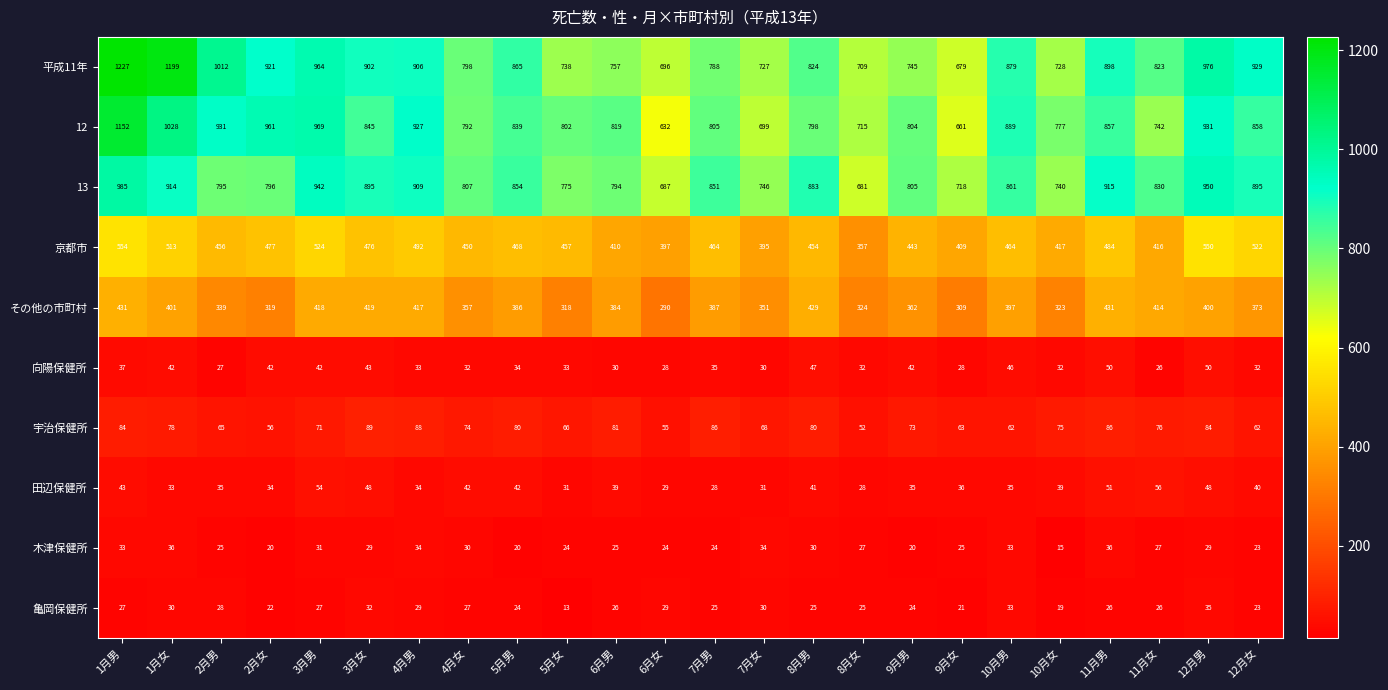

The 亀岡保健所 series shows 41 at 1月女. True or false?

False